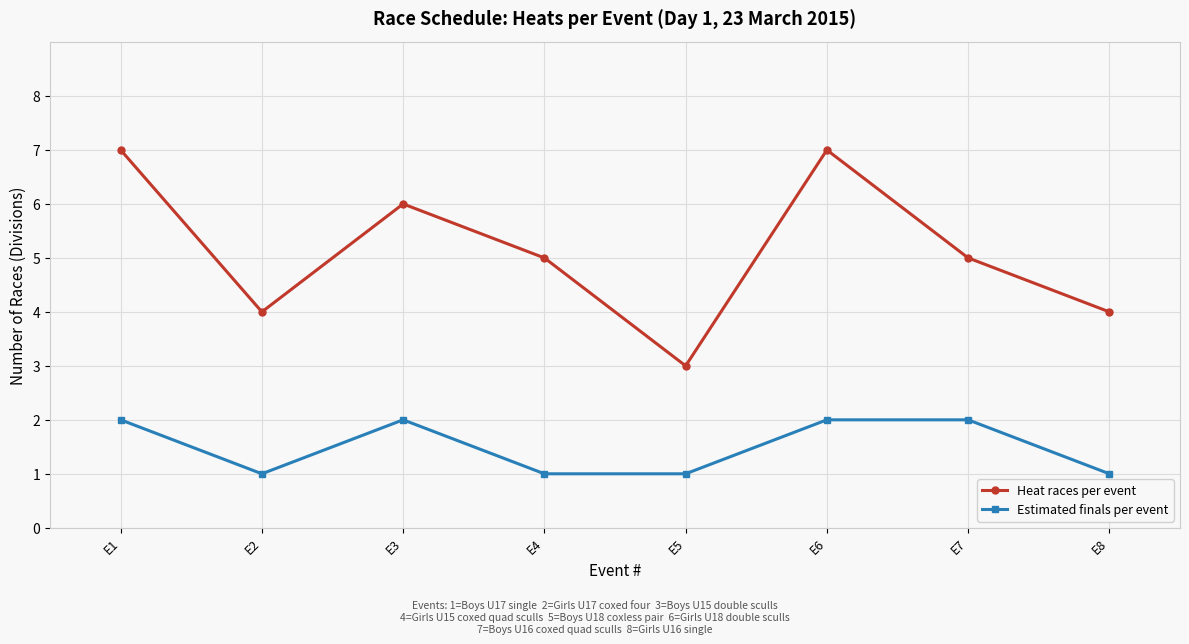

What is the difference between the maximum and minimum values in the Heat races per event series?

4